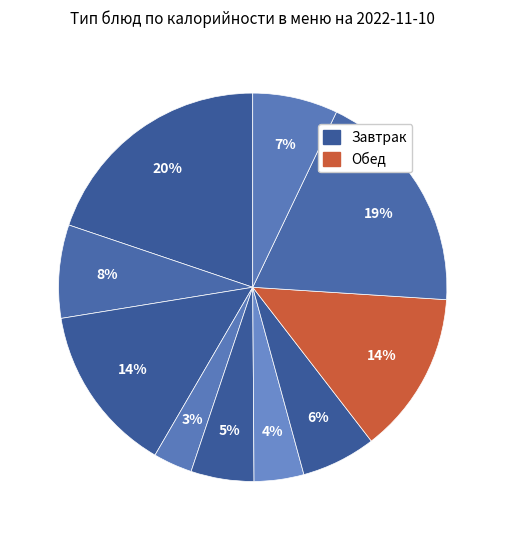

What is the smallest slice in the pie chart?

Салат из свежих помидоров и огурцов